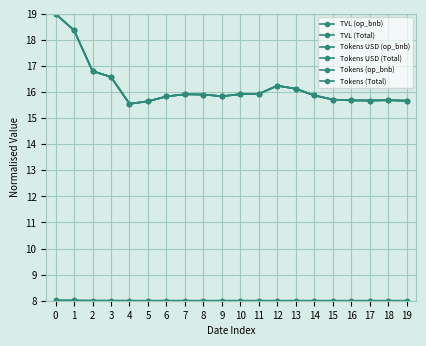

True or false: Tokens (op_bnb) and Tokens (Total) intersect in this chart.

False